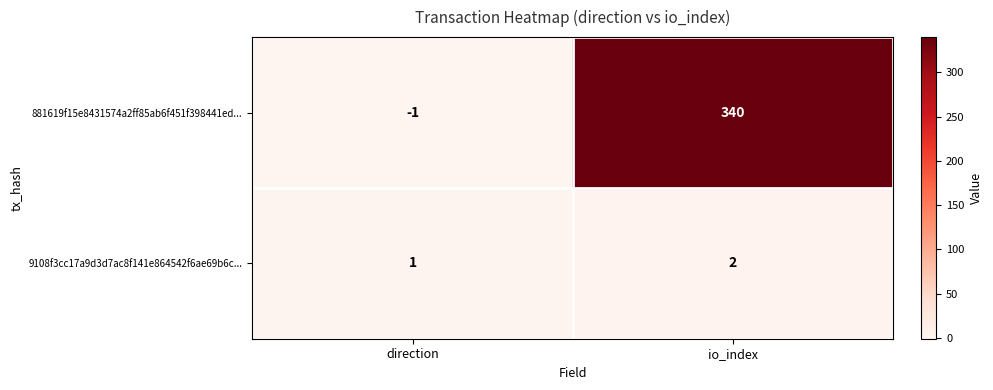

Which category has the lowest value across all series?

direction